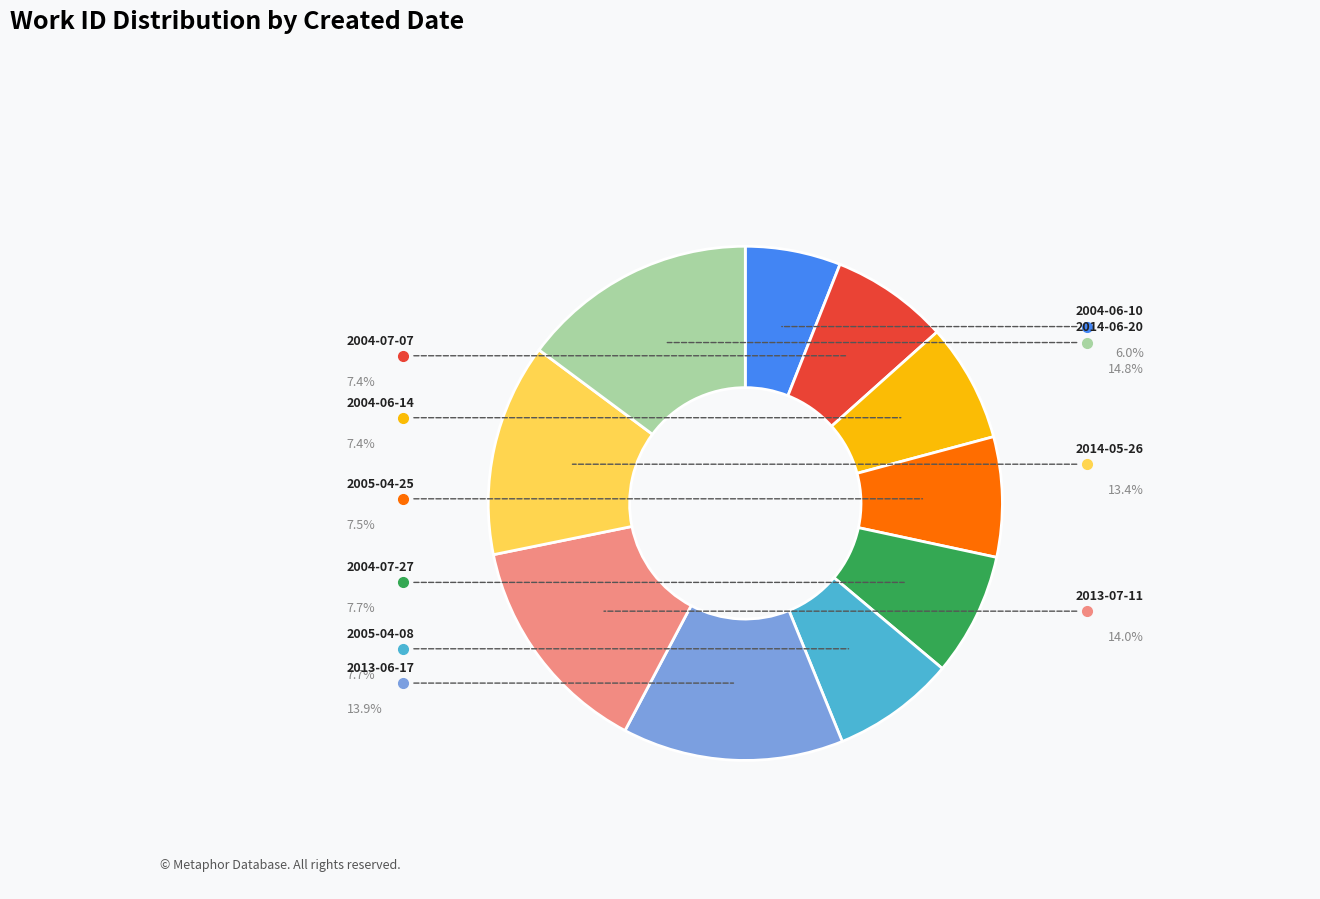

Which category has the biggest portion of the pie?

2014-06-20